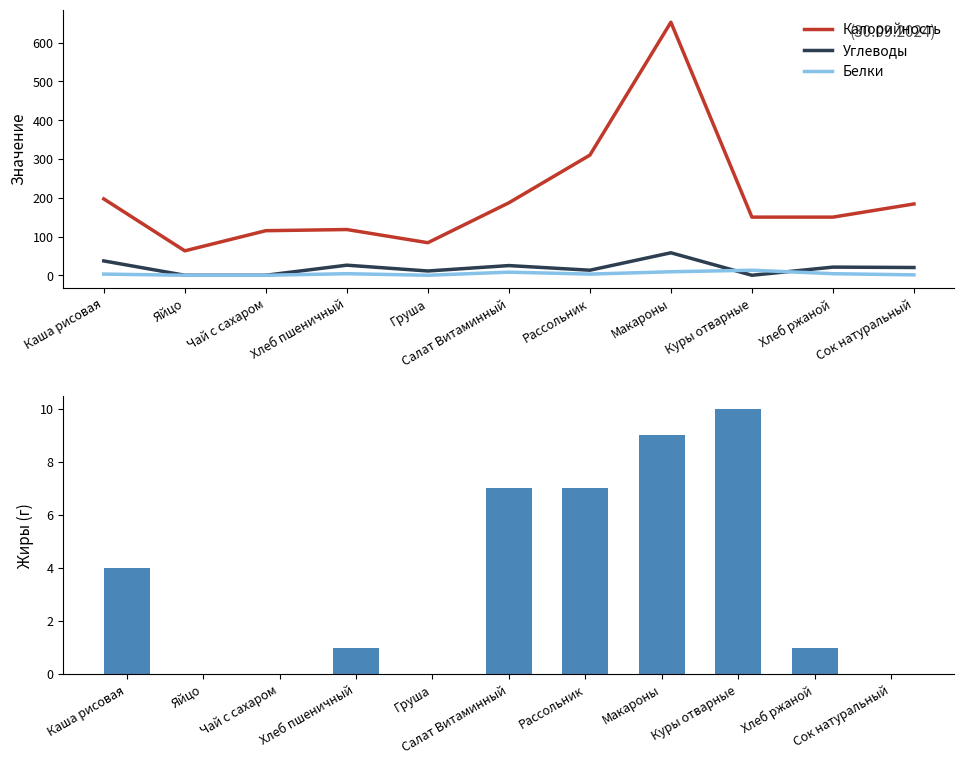

Is it true that Калорийность equals 653 at Макароны?

True